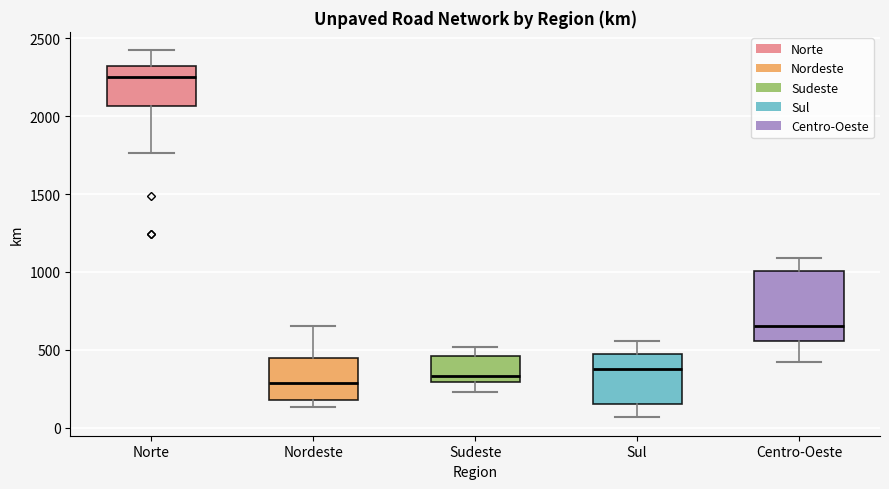

Reading left to right, read every box against the y-axis: the position of its median line, the range the box covers, and the ends of its whiskers. The values are not printed on the chart, so give them approximately, as read against the axis.

Norte: median 2250, box 2050 to 2300, whiskers 1750 to 2400
Nordeste: median 300, box 200 to 450, whiskers 150 to 650
Sudeste: median 350, box 300 to 450, whiskers 250 to 500
Sul: median 350, box 150 to 450, whiskers 50 to 550
Centro-Oeste: median 650, box 550 to 1000, whiskers 400 to 1100